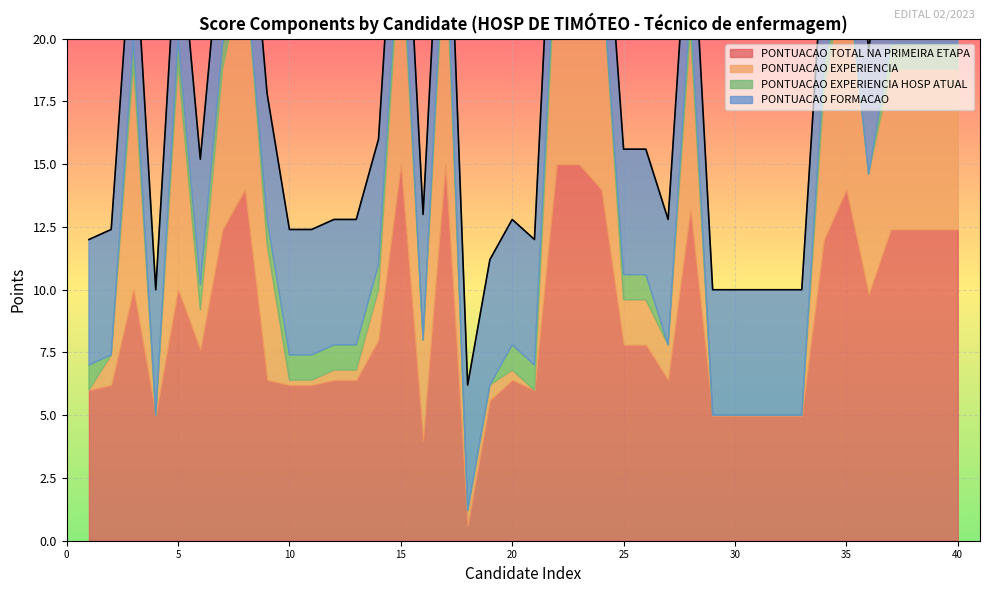

How many positive values does the PONTUACAO EXPERIENCIA series have?

32